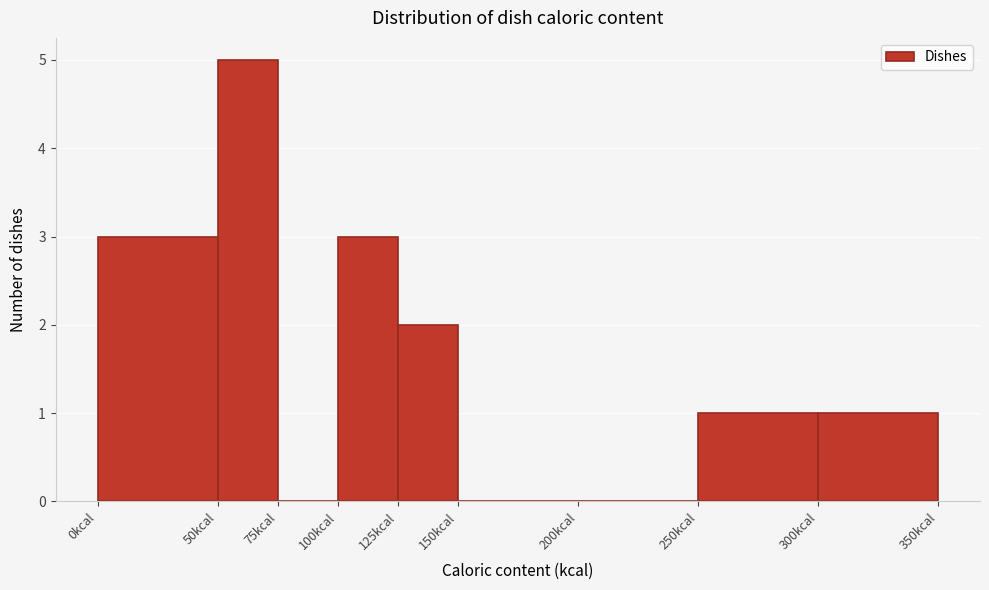

Which range on the x-axis has the tallest bar?

50 to 75